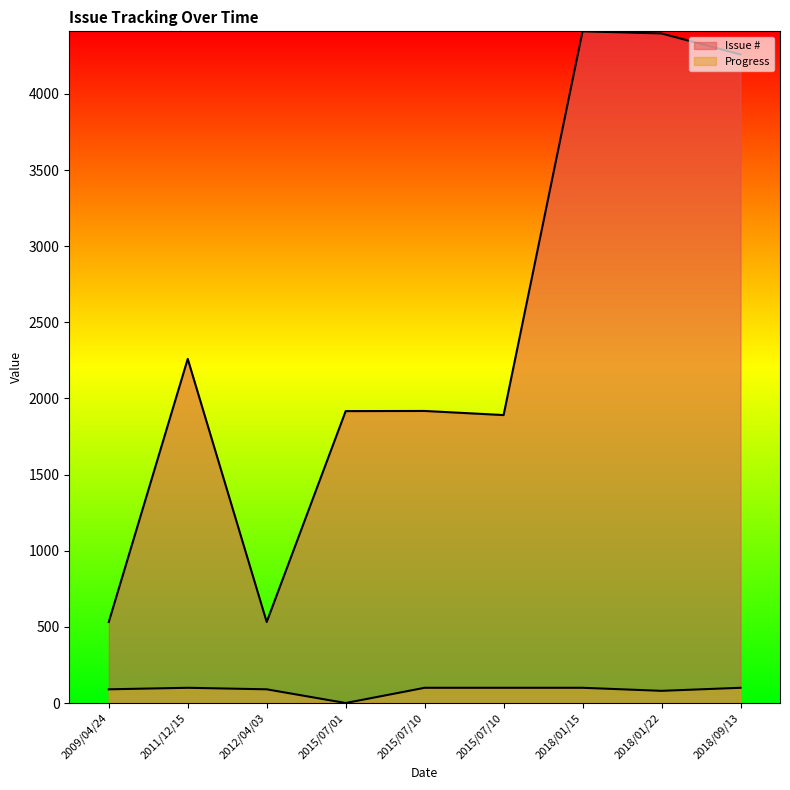

What is the difference between the Issue # values at 2015/07/10 and 2018/01/22?

2506